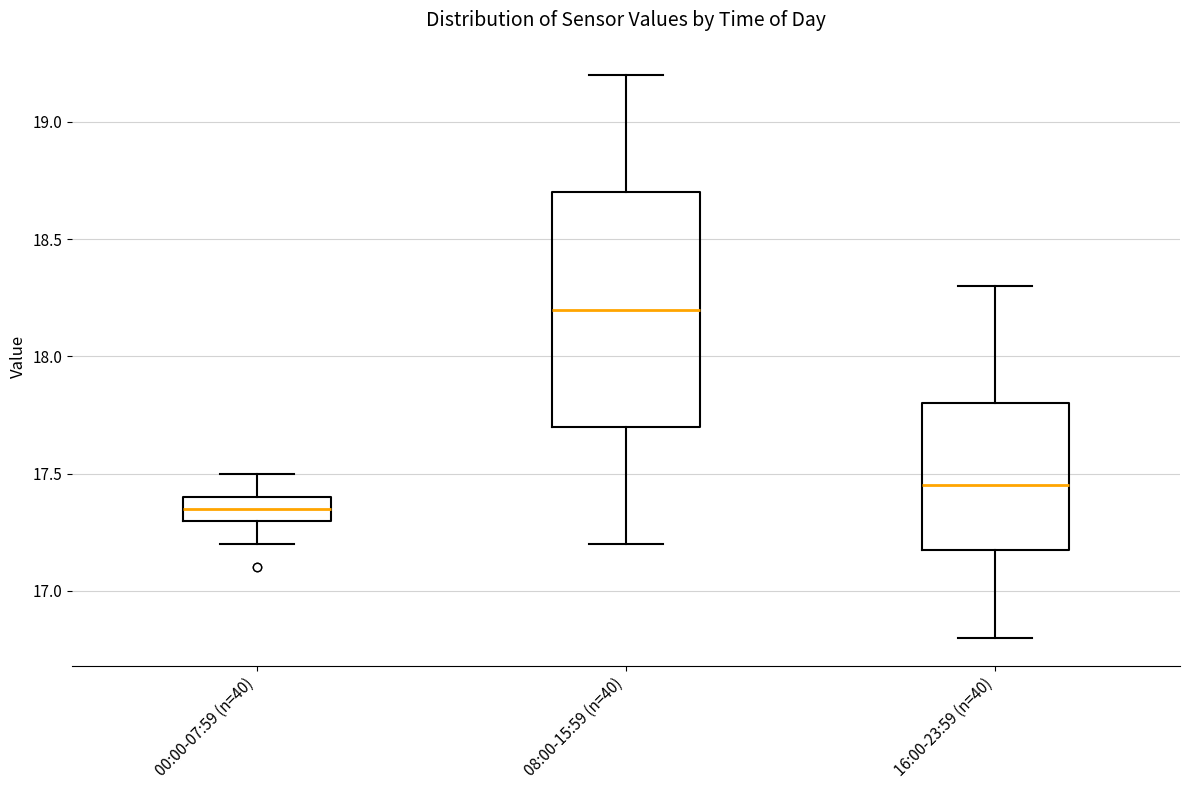

Where does the upper whisker of the box for 00:00-07:59 (n=40) end on the y-axis? The values are not printed on the chart, so give them approximately, as read against the axis.

17.50